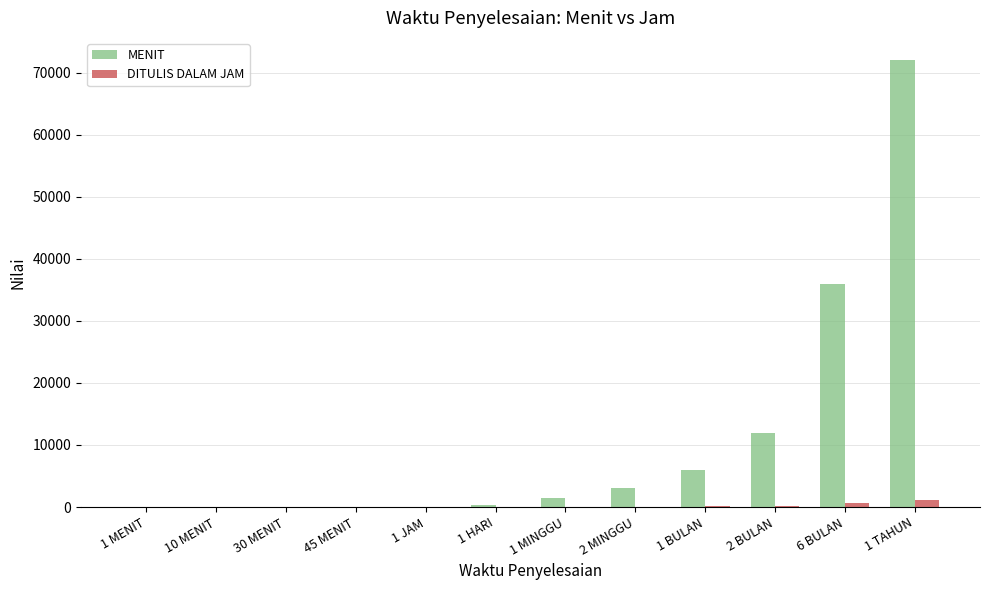

Is the value of DITULIS DALAM JAM at 1 HARI greater than the value of MENIT at 1 MINGGU?

No